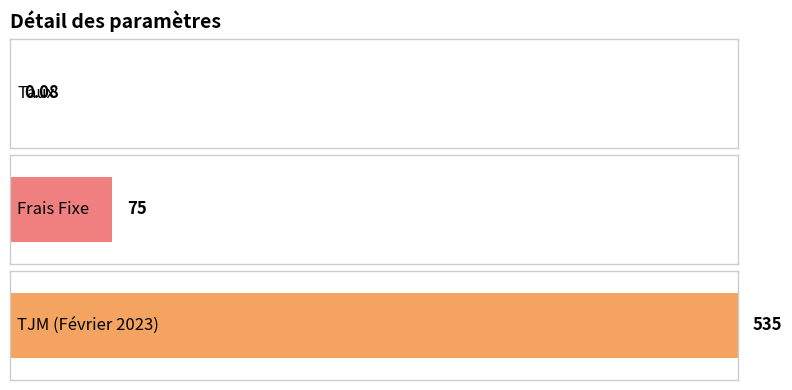

Is it true that the value at TJM (Février 2023) is 308.1?

False